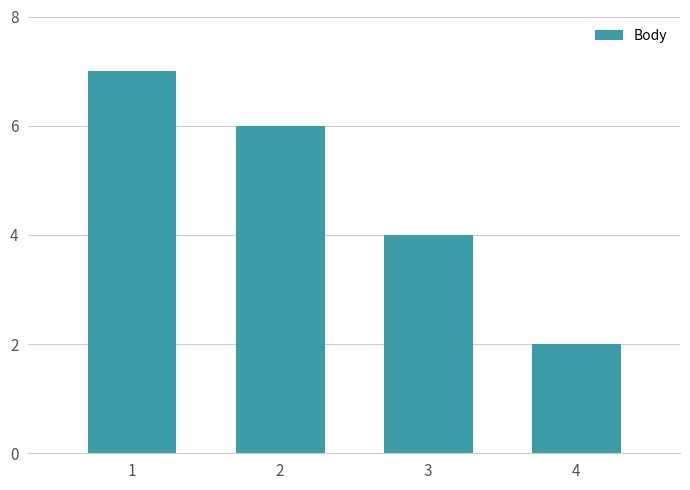

What is the change in value from 3 to 4?

-2